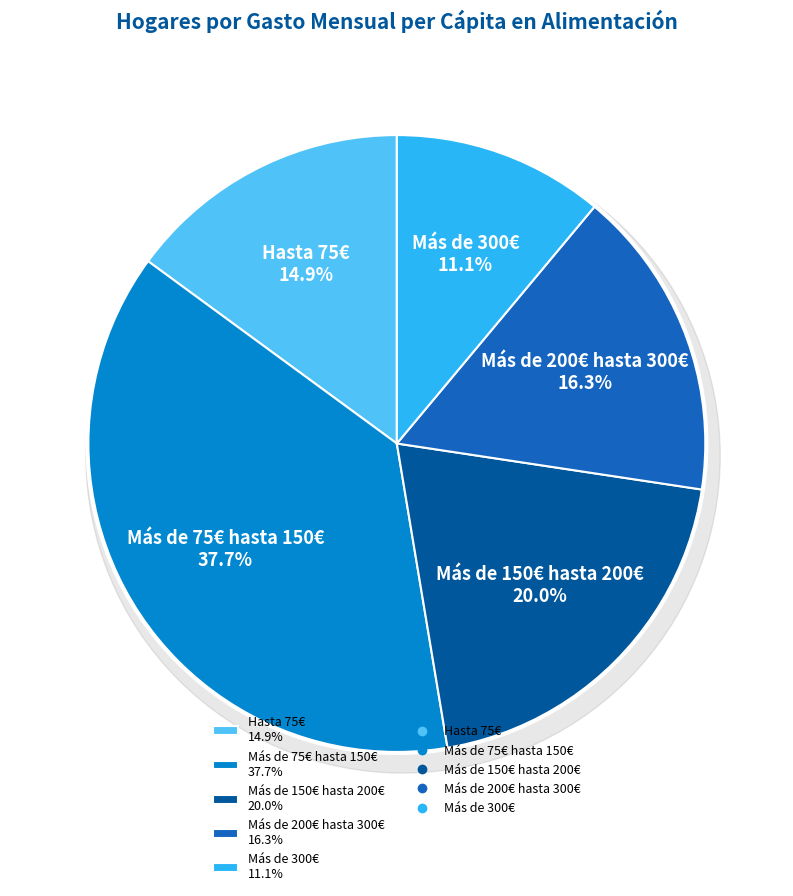

How many segments does this pie chart have?

5